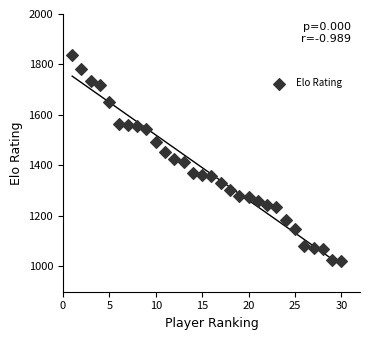

What is the range of X values (max minus min)?

29